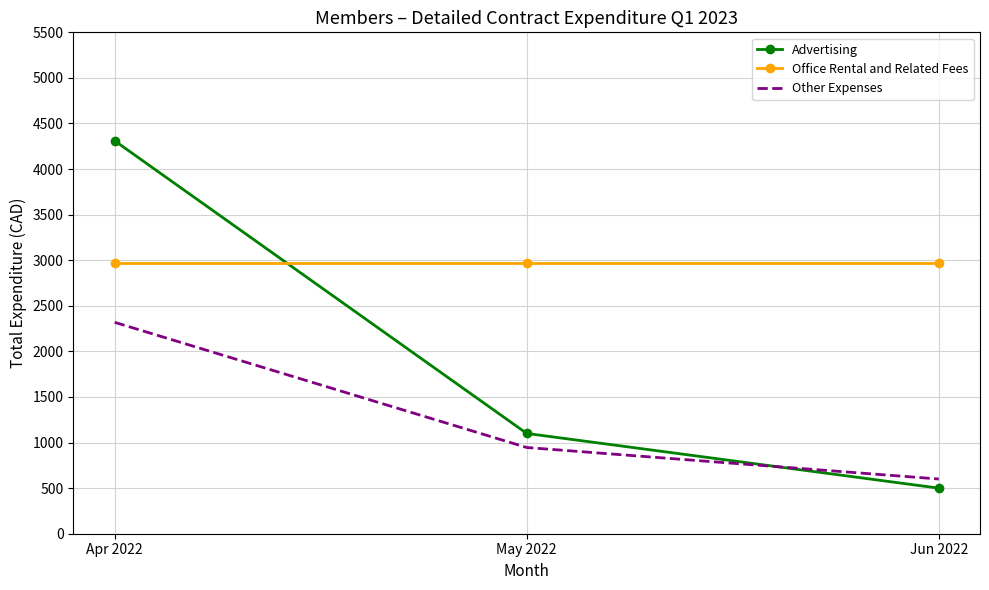

What is the approximate value of Other Expenses at Apr 2022?

2318.7